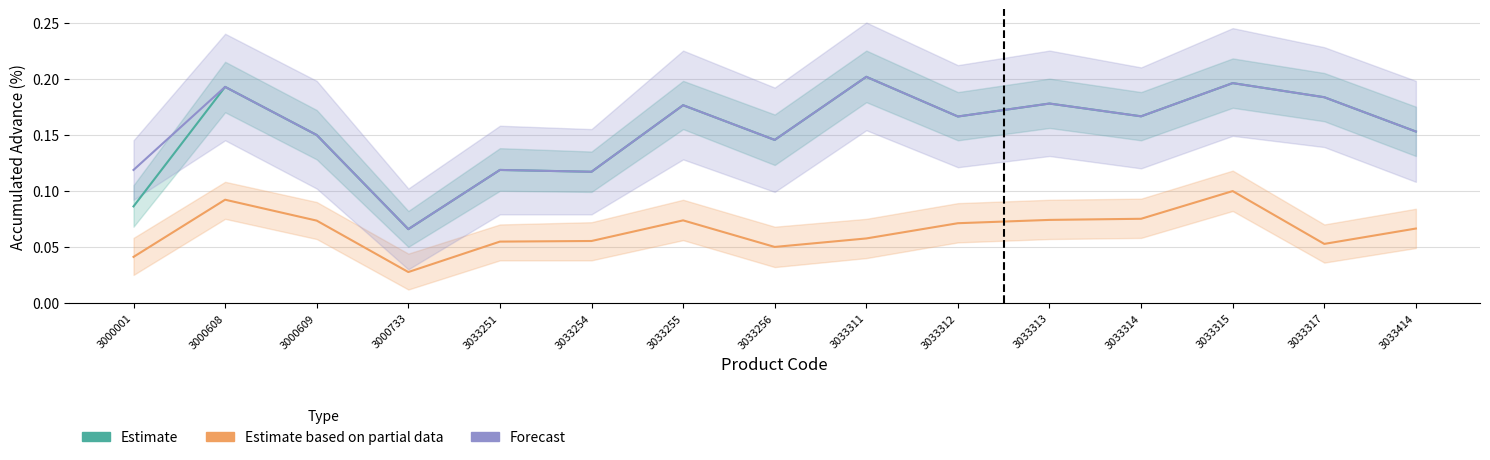

What is the value of the Forecast point at the 7th from the left?

0.2